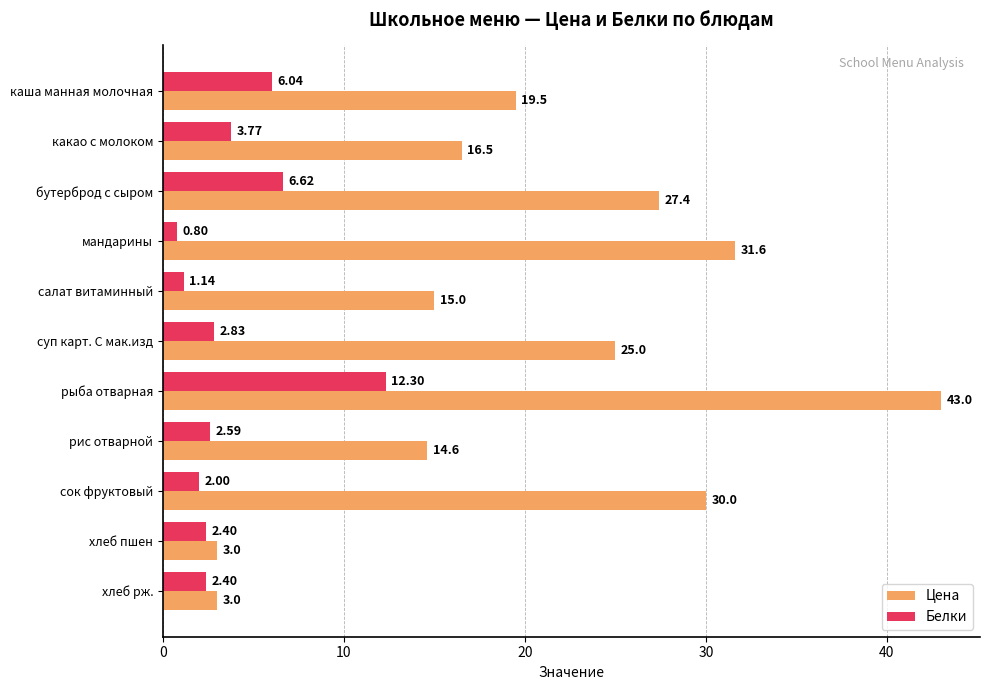

Is the value of Цена at суп карт. С мак.изд greater than the value of Белки at бутерброд с сыром?

Yes